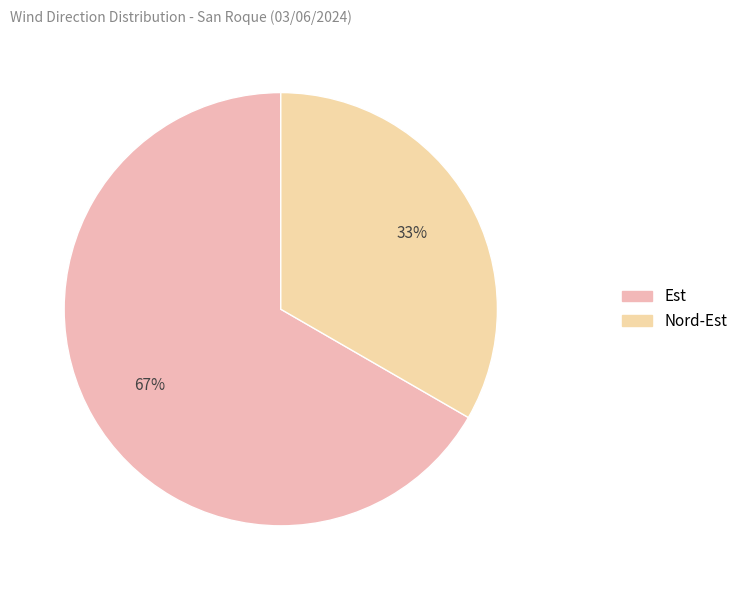

Which category has the smallest portion of the pie?

Nord-Est